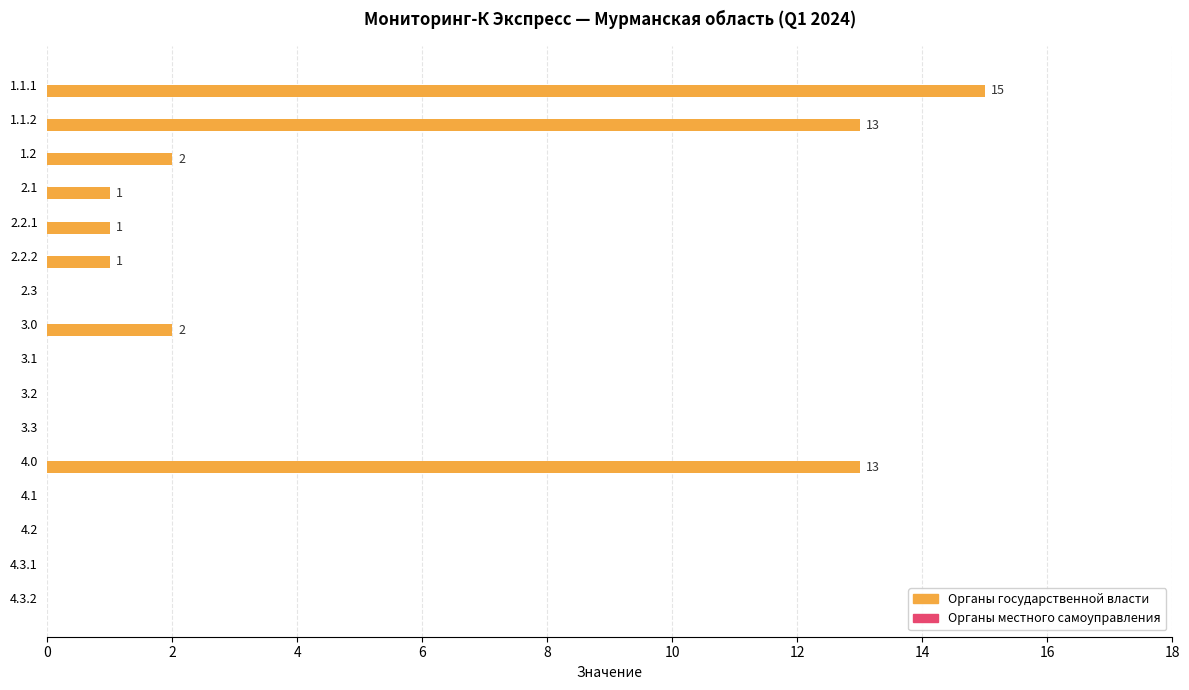

Between 4.2 and 1.1.1, which is larger?

1.1.1